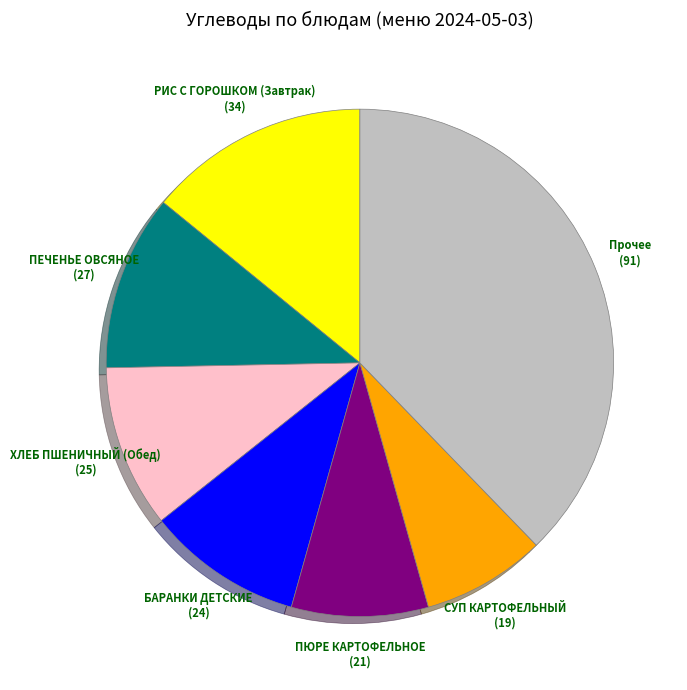

Is there any slice that represents more than half of the pie?

No